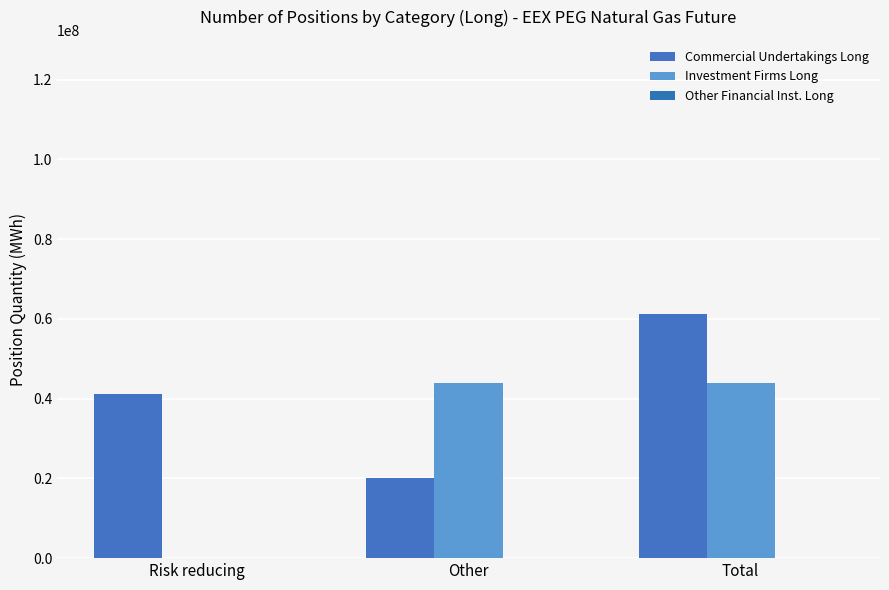

How many values in Investment Firms Long are above zero?

2